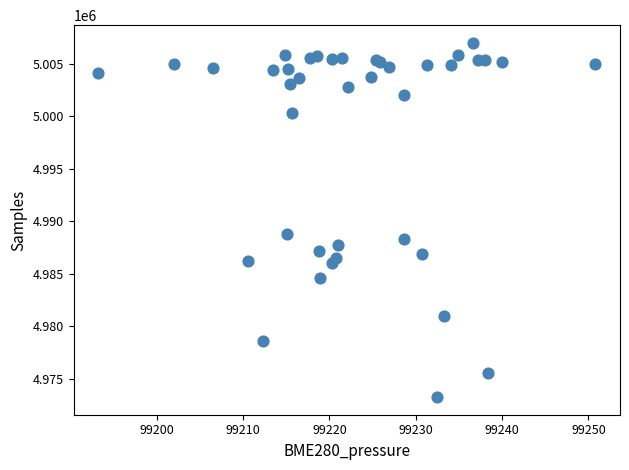

What Y value in the scatter plot is closest to 4990115?

4988757